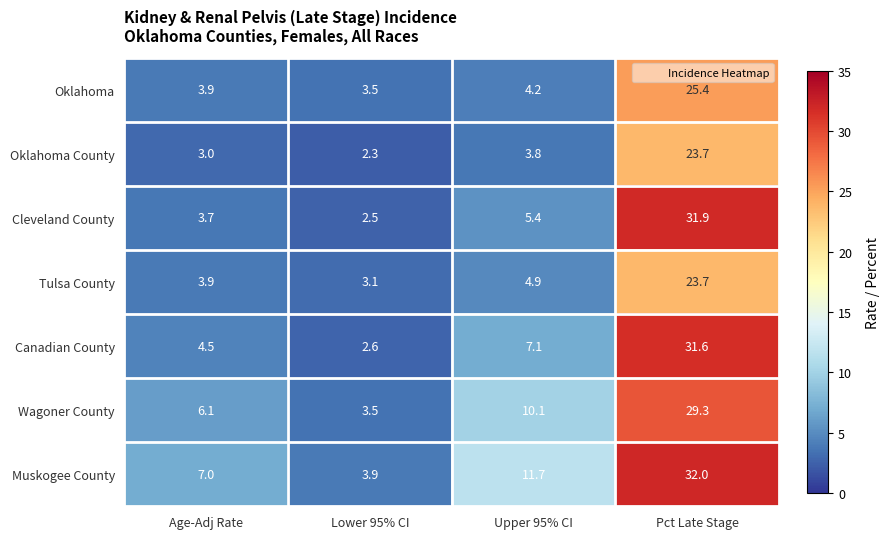

Between Age-Adj Rate and Upper 95% CI, which series saw the biggest shift?

Muskogee County